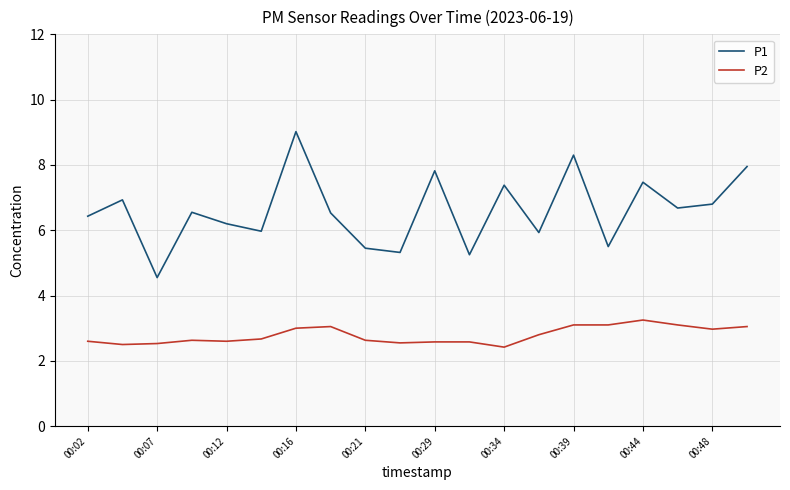

What is the difference between the maximum and minimum values in the P2 series?

0.8